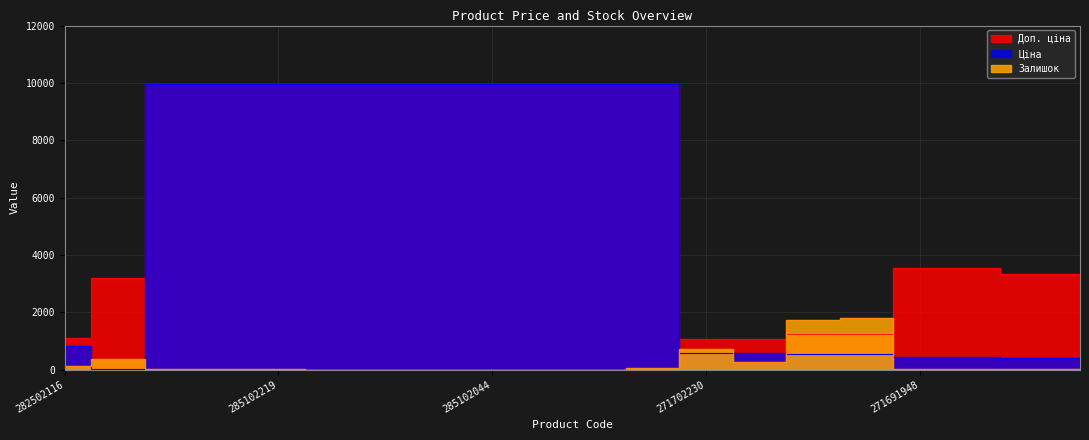

Is it true that Ціна equals 6502.6 at 285102221?

False